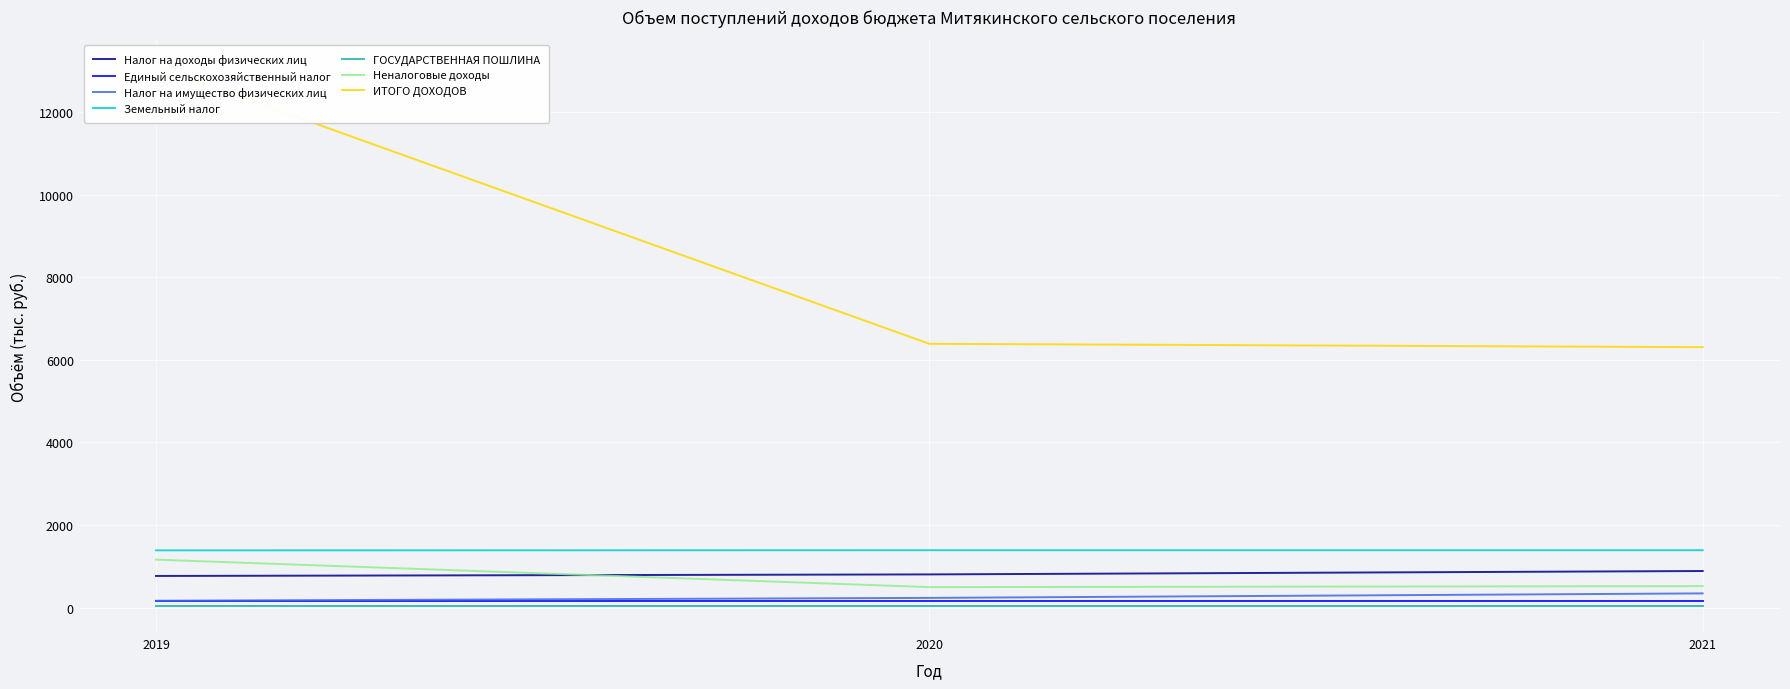

Which label corresponds to the largest value in the chart?

2019